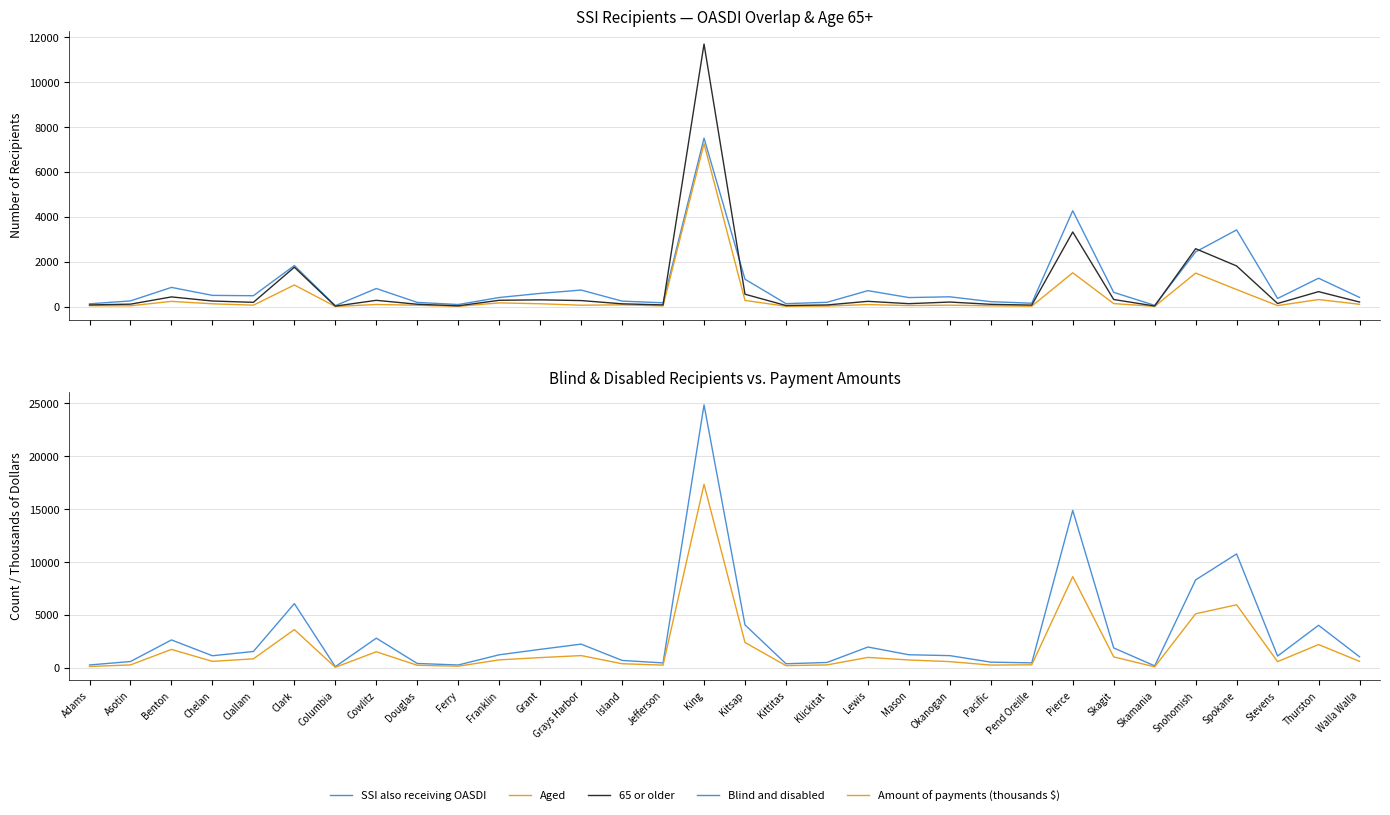

Which has a higher value, Douglas or Grant?

Grant